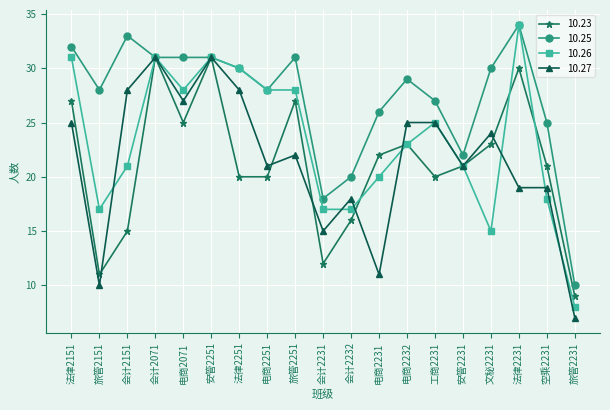

The value of 10.27 at 旅管2151 is 10. True or false?

True